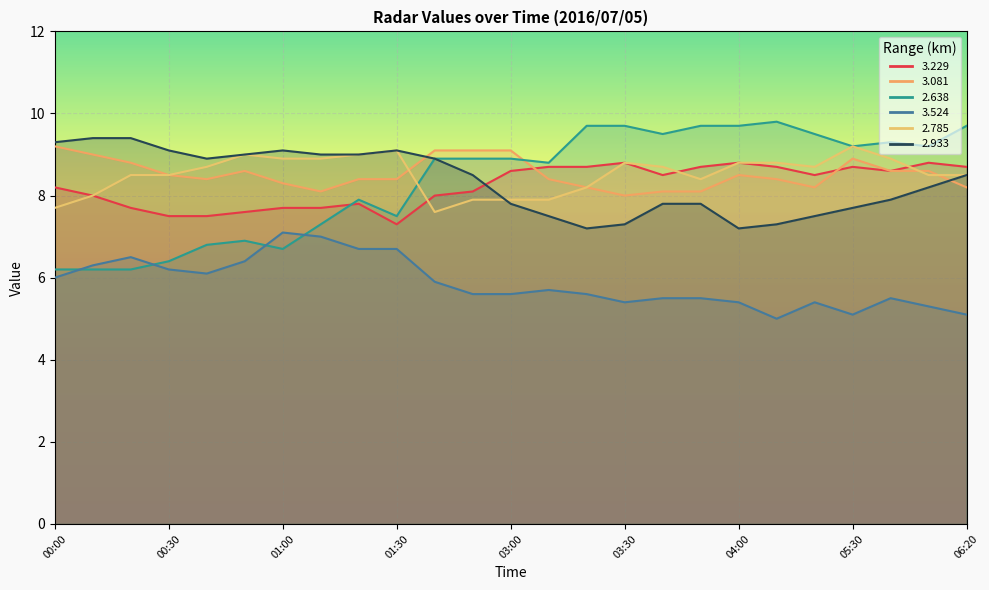

What is the average value of the 3.524 series?

5.9